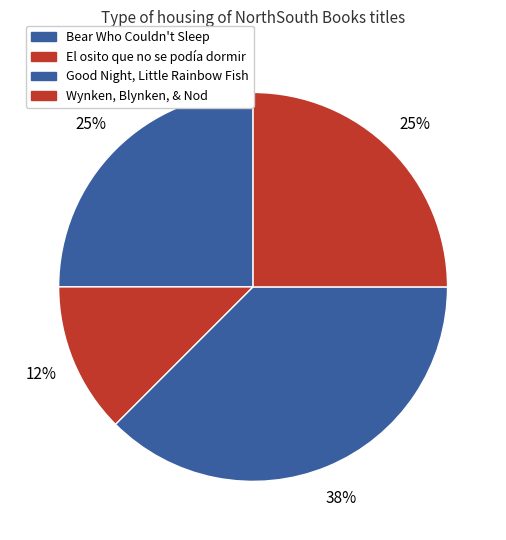

How many slices are in this pie chart?

4